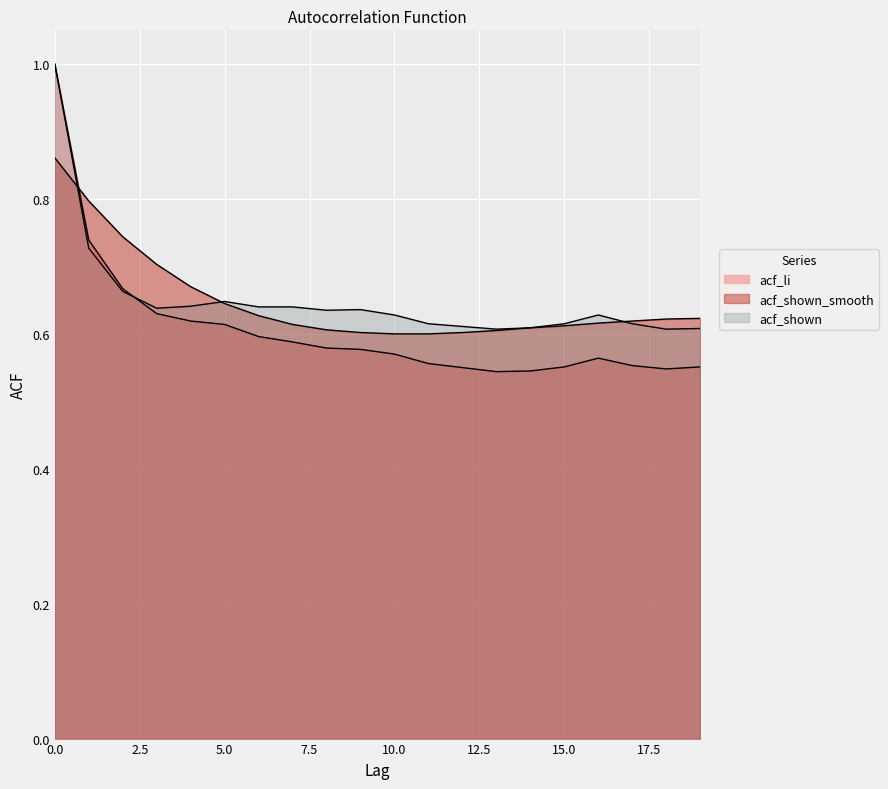

Reading left to right, extract all data points from this chart.

acf_li: 0=1.0	1=0.7	2=0.7	3=0.6	4=0.6	5=0.6	6=0.6	7=0.6	8=0.6	9=0.6	10=0.6	11=0.6	12=0.6	13=0.5	14=0.5	15=0.6	16=0.6	17=0.6	18=0.5	19=0.6
acf_shown_smooth: 0=0.9	1=0.8	2=0.7	3=0.7	4=0.7	5=0.6	6=0.6	7=0.6	8=0.6	9=0.6	10=0.6	11=0.6	12=0.6	13=0.6	14=0.6	15=0.6	16=0.6	17=0.6	18=0.6	19=0.6
acf_shown: 0=1.0	1=0.7	2=0.7	3=0.6	4=0.6	5=0.6	6=0.6	7=0.6	8=0.6	9=0.6	10=0.6	11=0.6	12=0.6	13=0.6	14=0.6	15=0.6	16=0.6	17=0.6	18=0.6	19=0.6